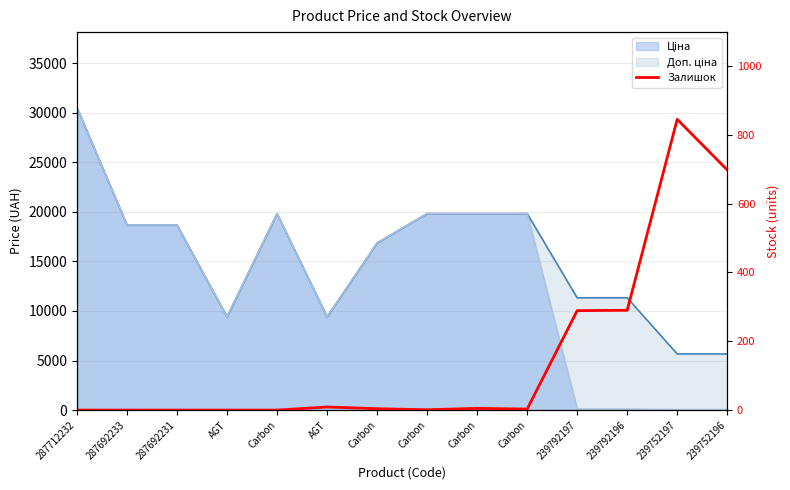

Is it true that the value at 239792197 is 289?

True